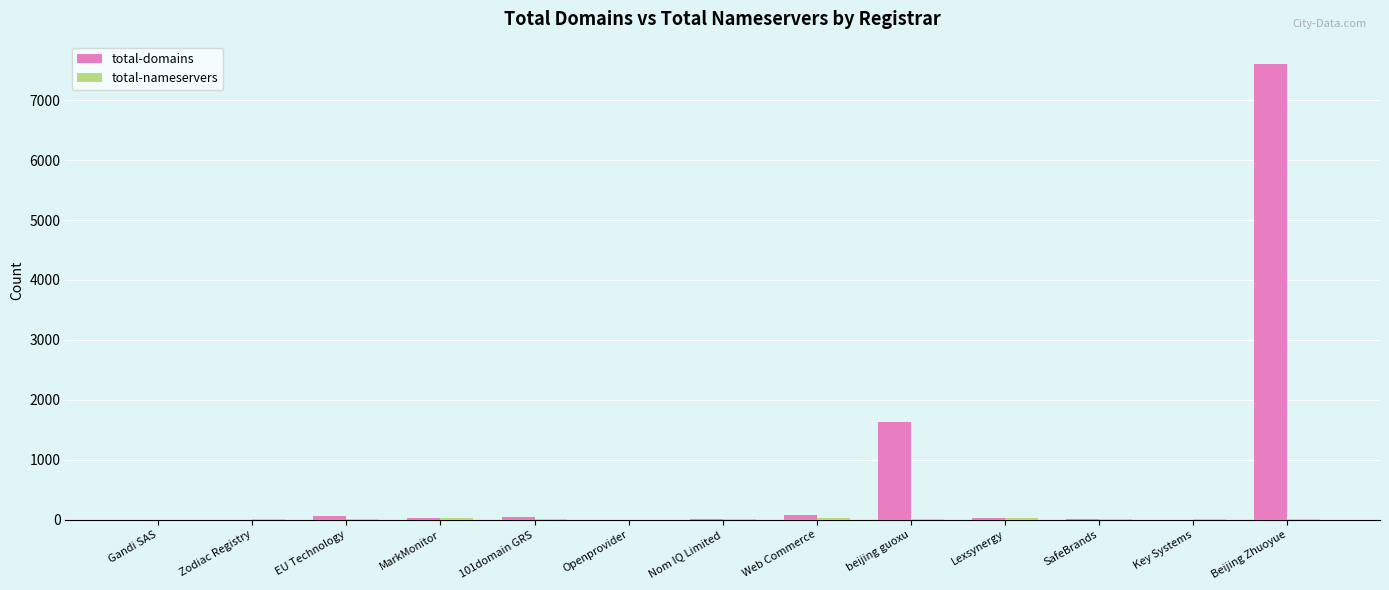

Which series has the largest total across all categories?

total-domains